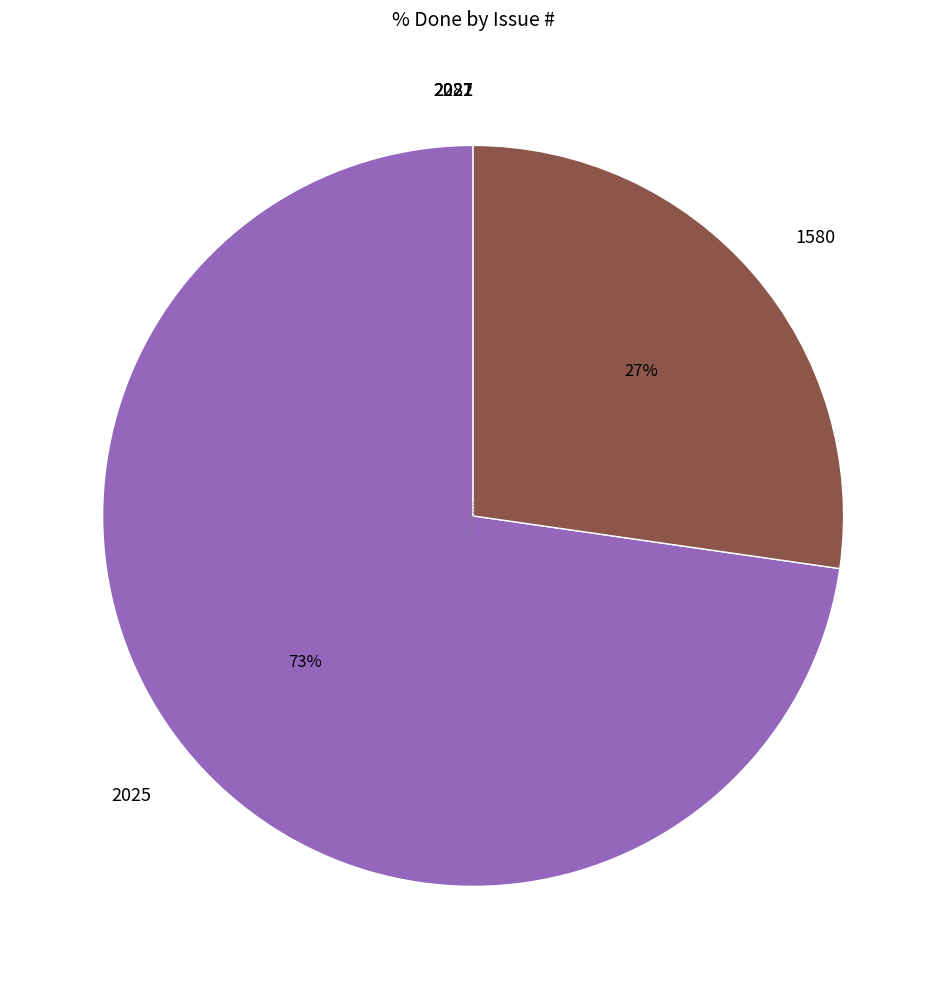

Which slice represents more than half of the pie?

2025